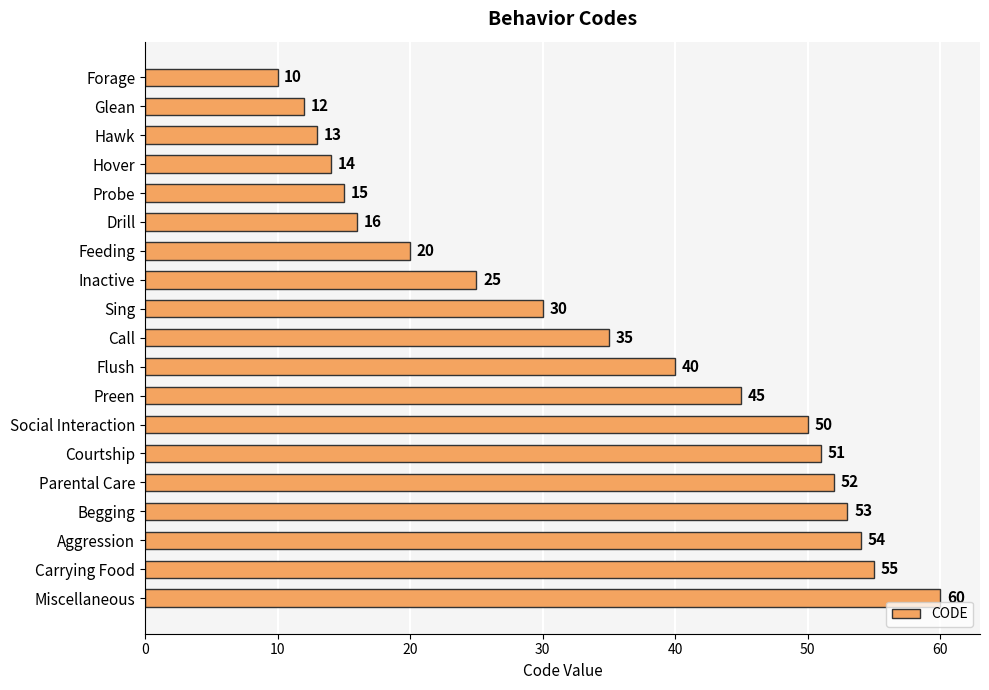

Reading bottom to top, extract all data points from this chart.

60	55	54	53	52	51	50	45	40	35	30	25	20	16	15	14	13	12	10